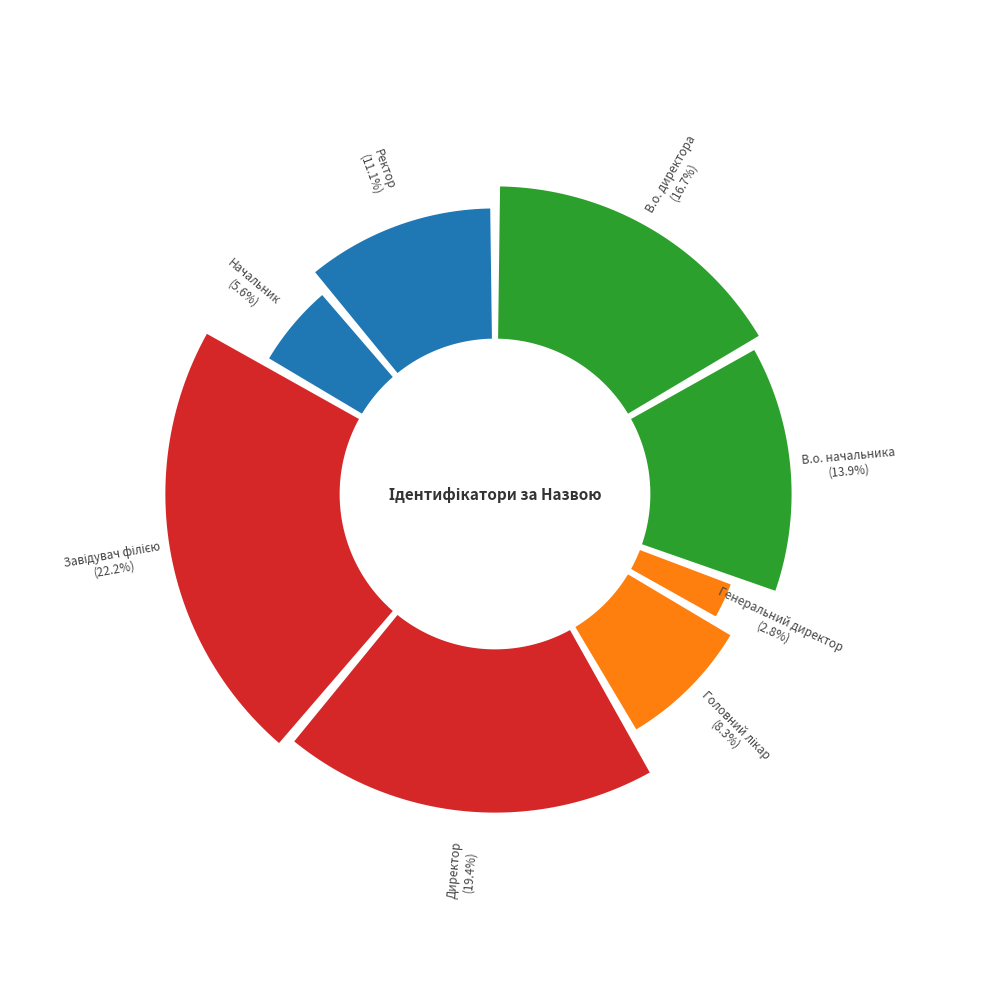

Combined, what portion of the pie is Директор and В.о. начальника?

33.3%